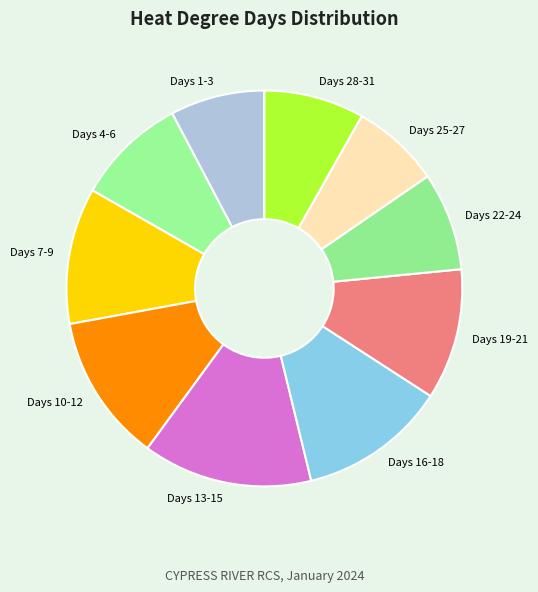

Is the sum of Days 16-18 and Days 19-21 greater than half?

No